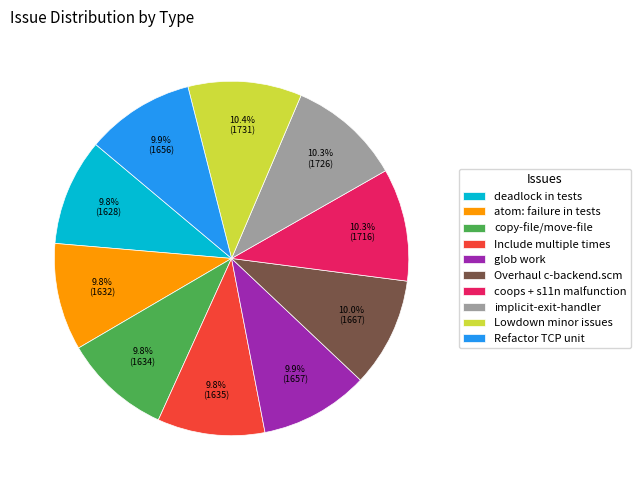

What percentage is NOT represented by atom: failure in tests?

90.2%